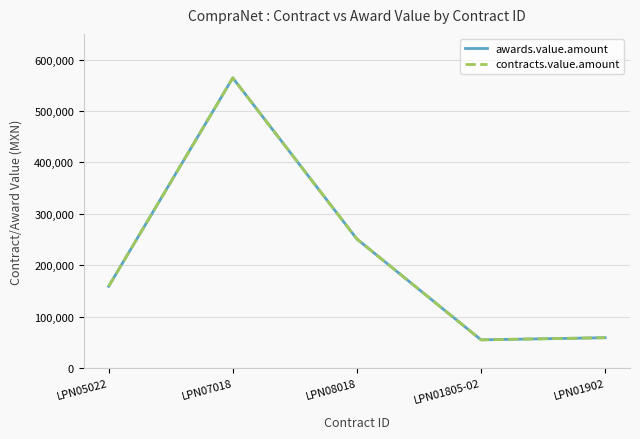

Is this an area chart (filled region under the line)?

No